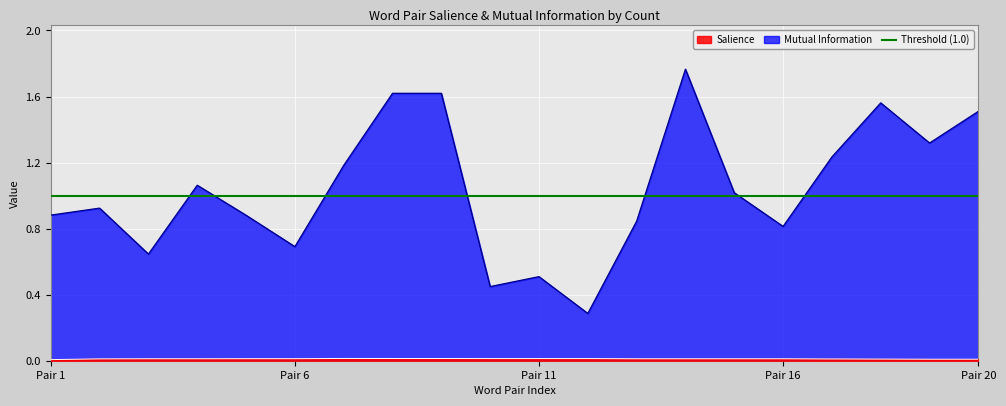

Rank the series by their maximum value, from highest to lowest.

Mutual Information, Salience